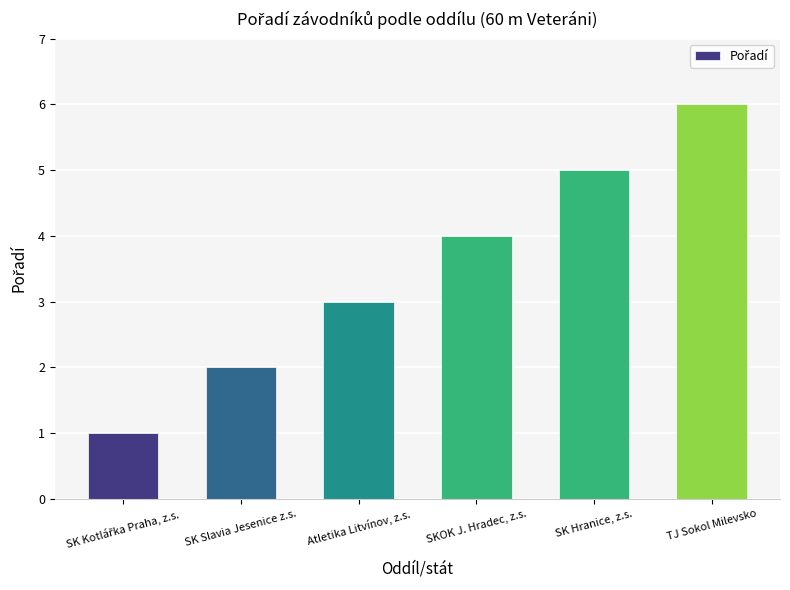

True or false: the data shows 2 at Atletika Litvínov, z.s..

False